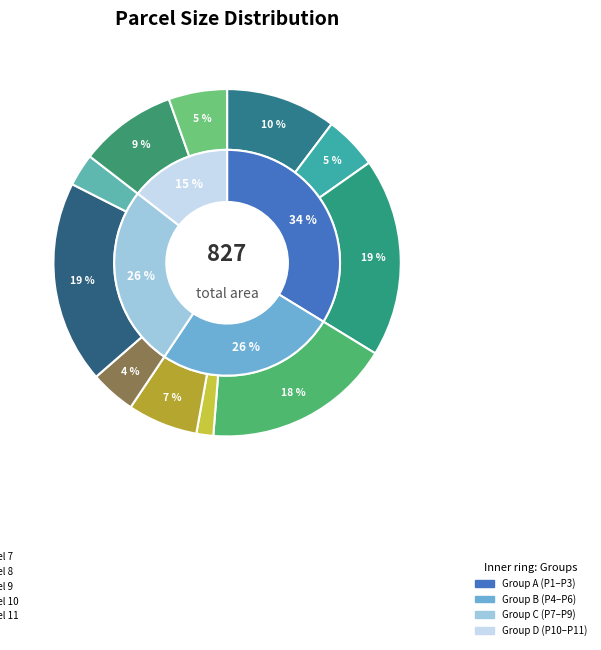

Is Parcel 8 the majority of the pie?

No